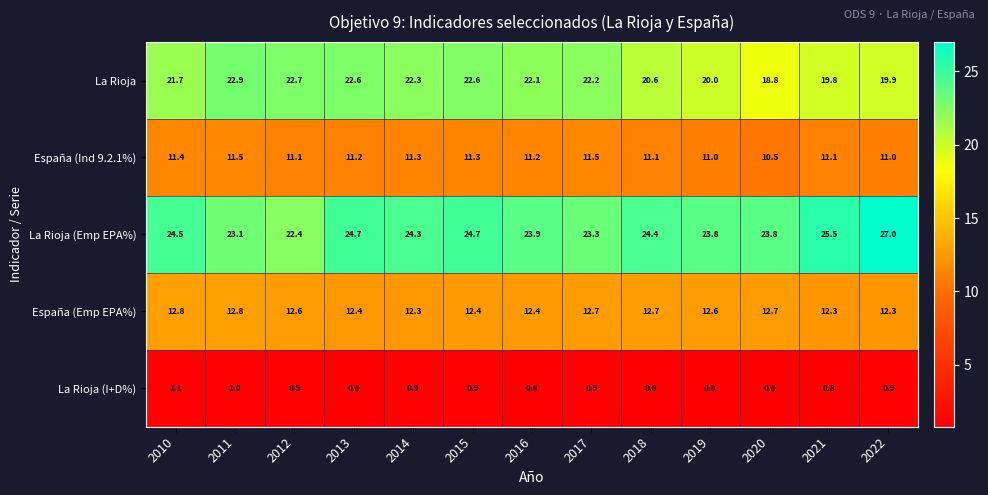

At 2018, list the series in order from smallest to largest.

La Rioja (I+D%), España (Ind 9.2.1%), España (Emp EPA%), La Rioja, La Rioja (Emp EPA%)